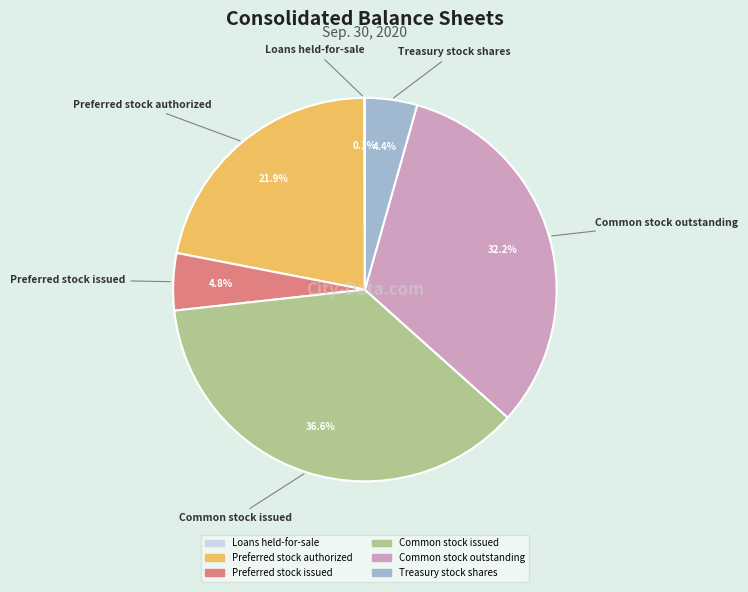

What is the largest slice in the pie chart?

Common stock issued